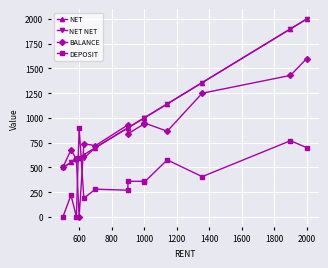

True or false: NET has a value of 674 at 10.

False